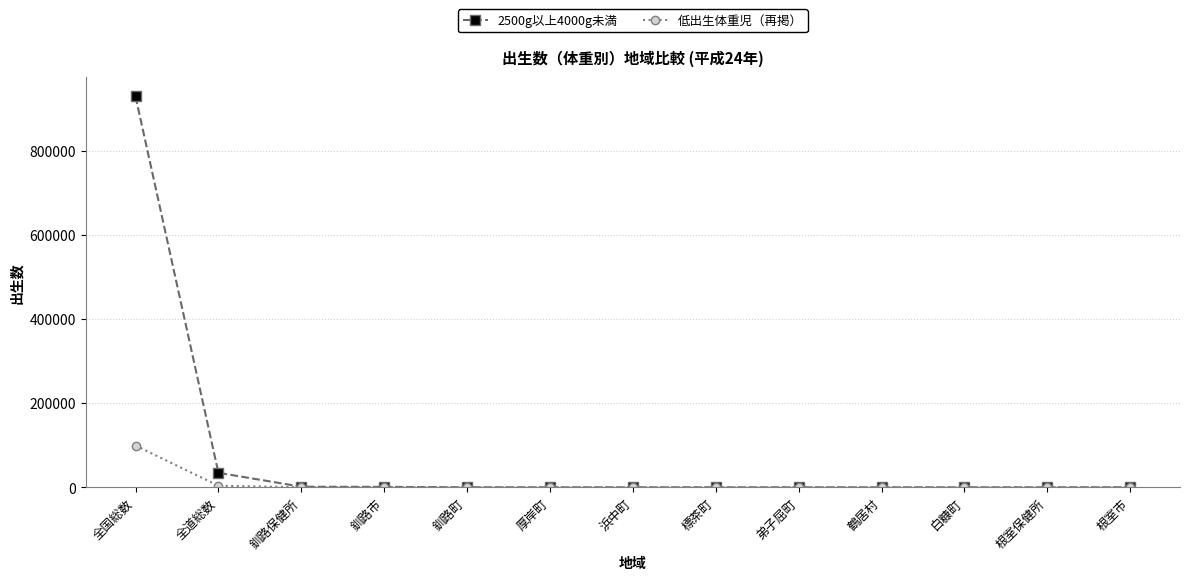

What is the smallest value displayed?

1